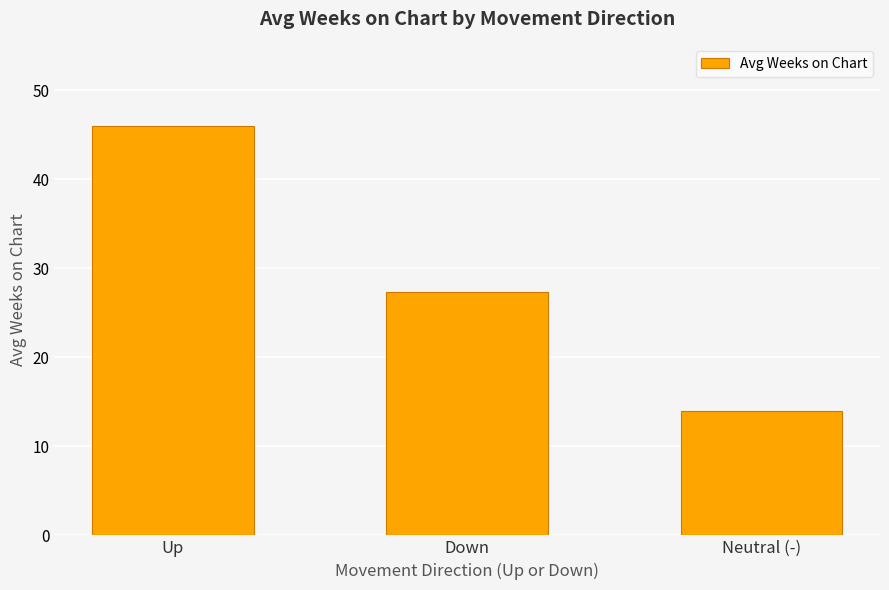

Reading right to left, extract all data points from this chart.

Neutral (-)=14.0	Down=27.4	Up=46.0